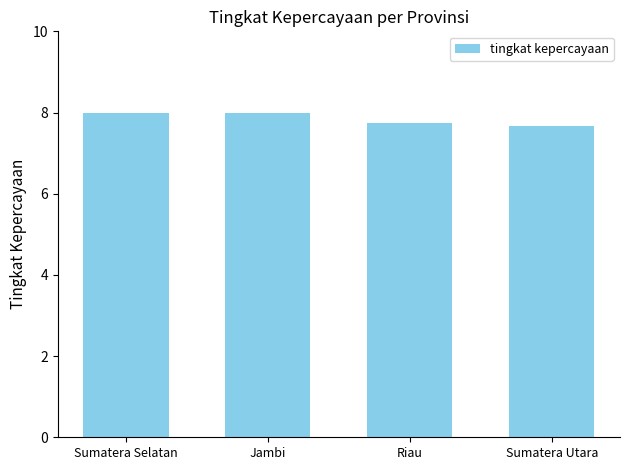

What is the label of the 4th bar from the right?

Sumatera Selatan